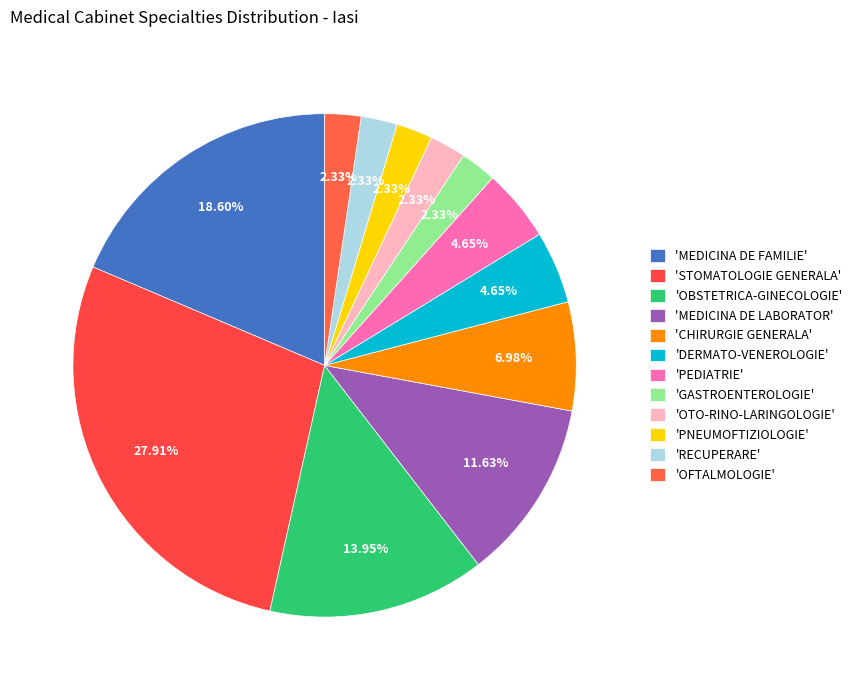

Which slice is the smallest?

GASTROENTEROLOGIE